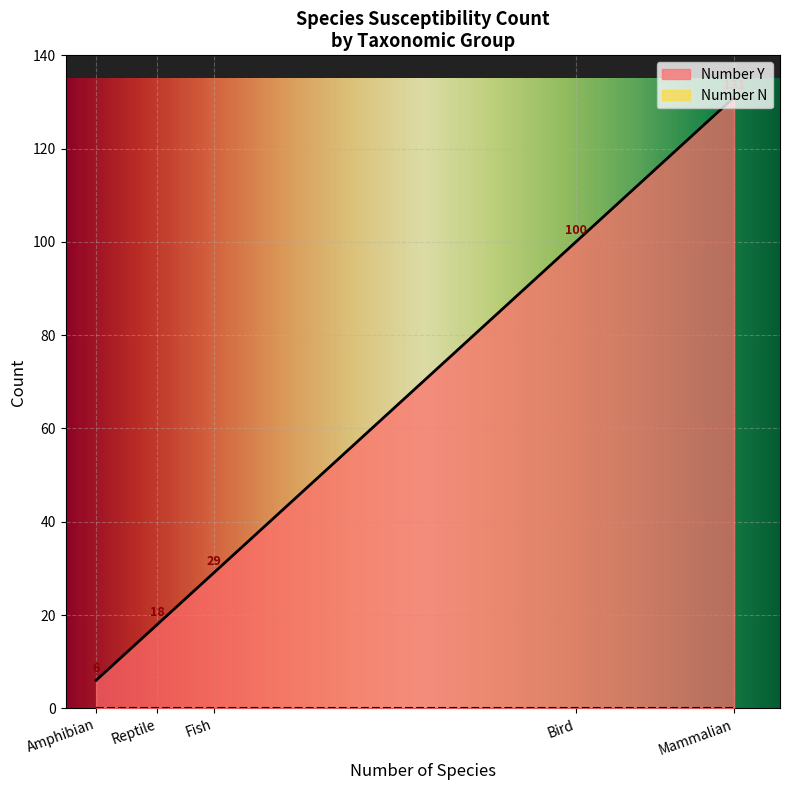

Reading left to right, list all the values displayed in this chart.

Number Y: Mammalian=131	Bird=100	Fish=29	Reptile=18	Amphibian=6
Number N: Mammalian=0	Bird=0	Fish=0	Reptile=0	Amphibian=0